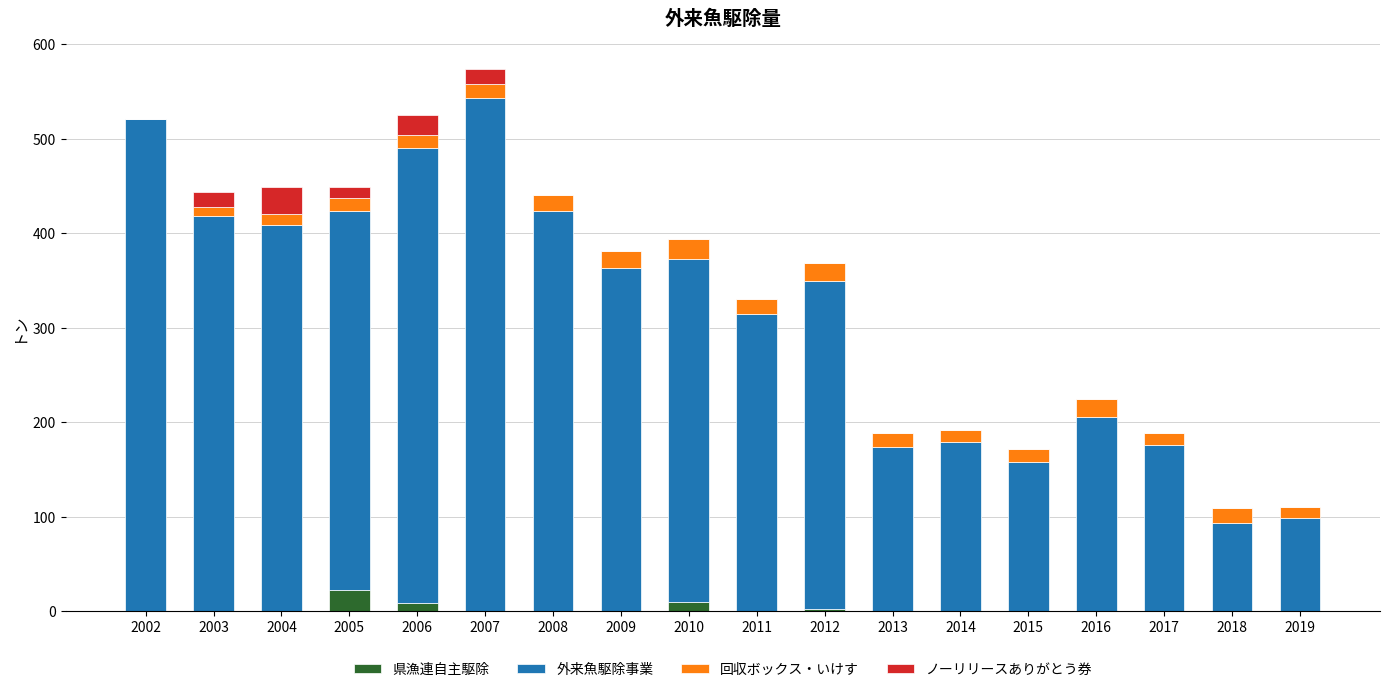

What is the total value across all series at 2002?

520.8